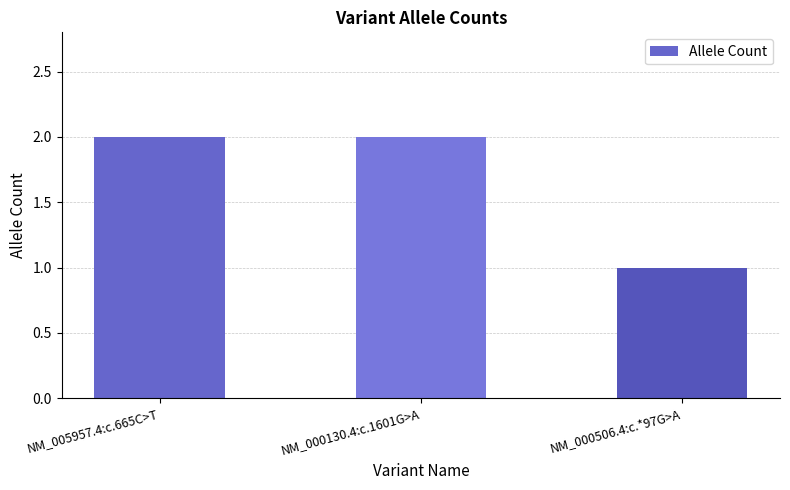

Count the number of categories in the chart.

3